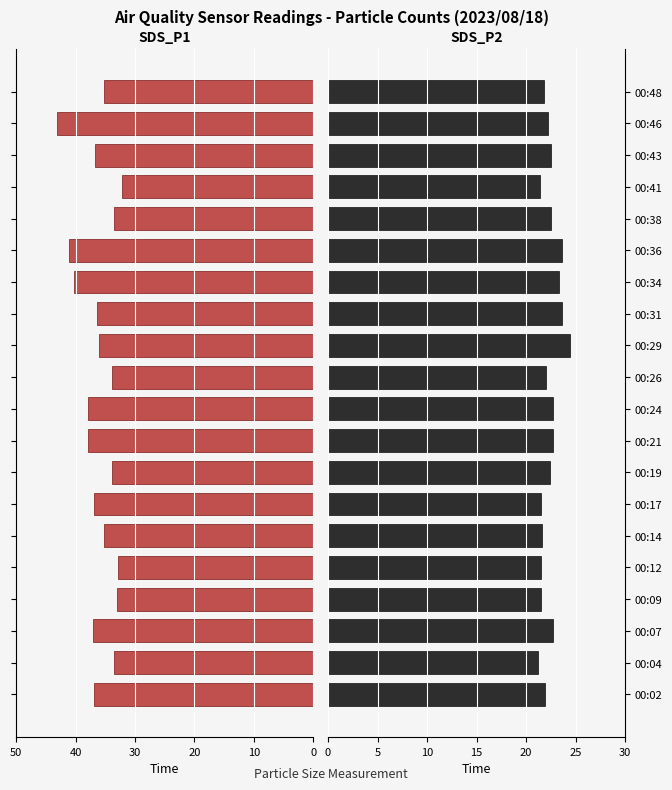

Is the value of SDS_P2 at 00:48 greater than the value of SDS_P1 at 00:12?

No